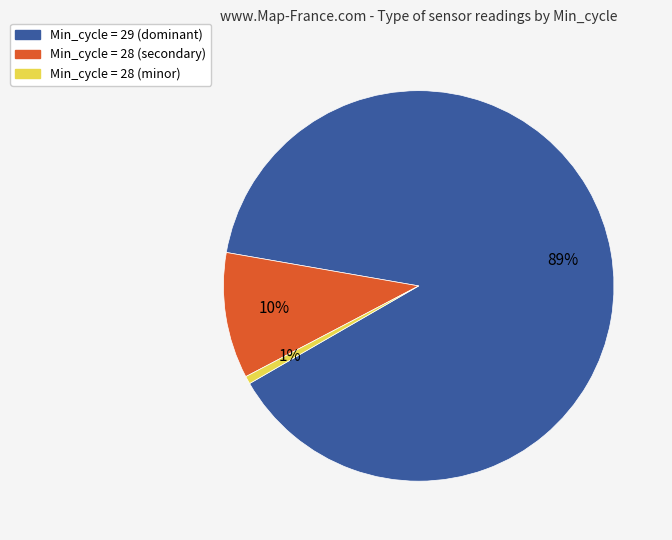

To the nearest percent, what is the average slice percentage?

33%